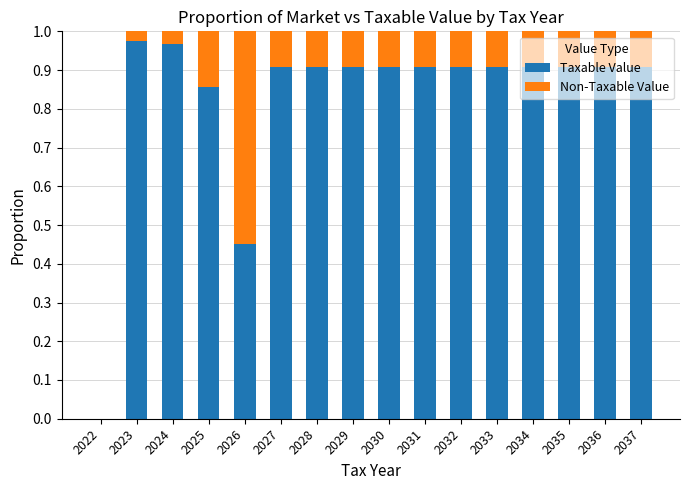

True or false: Taxable Value has a value of 0.9 at 2031.

True